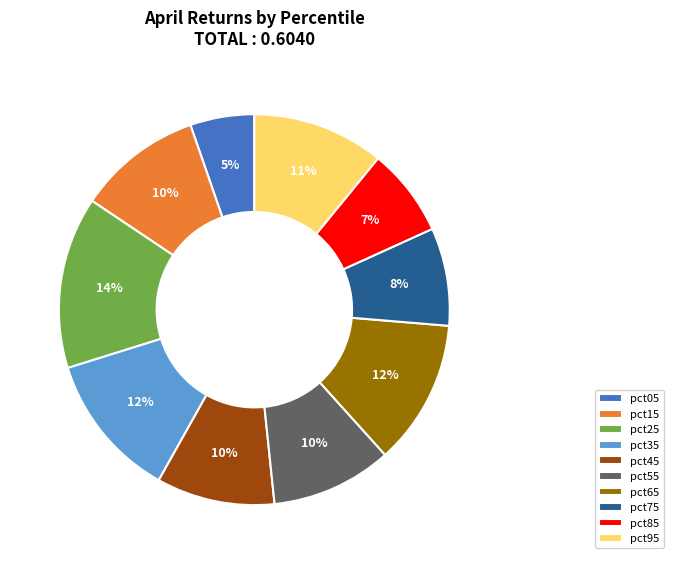

Does pct05 account for over 50% of the chart?

No